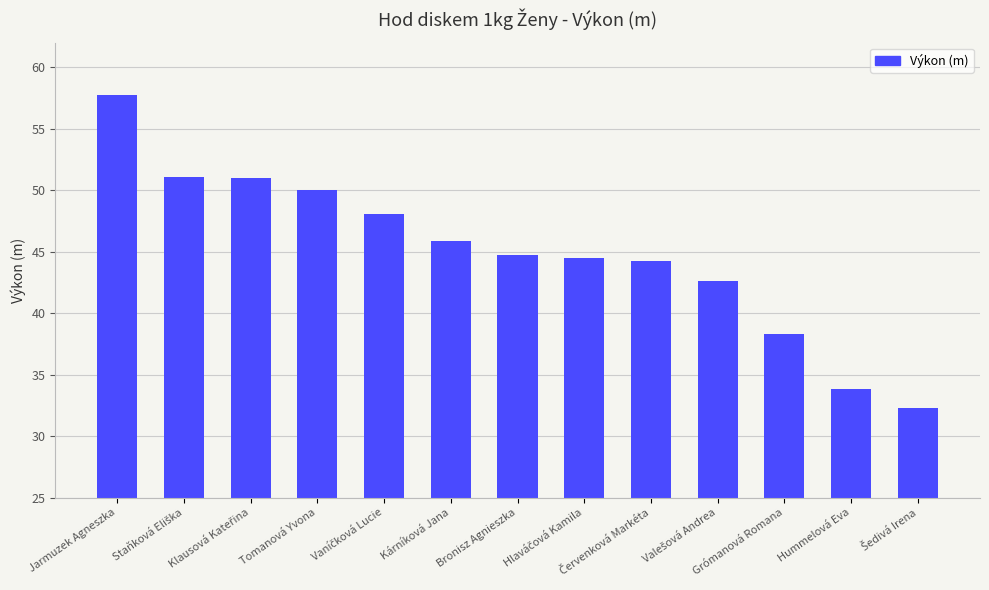

How many bars are there in total?

13